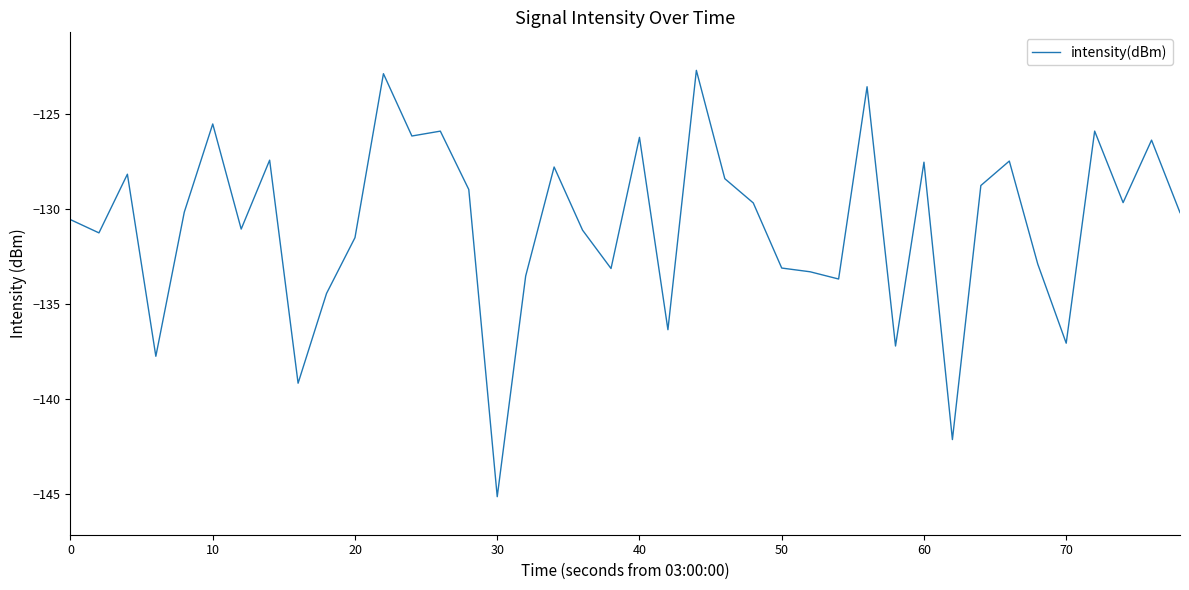

What is the smallest value displayed?

-145.1